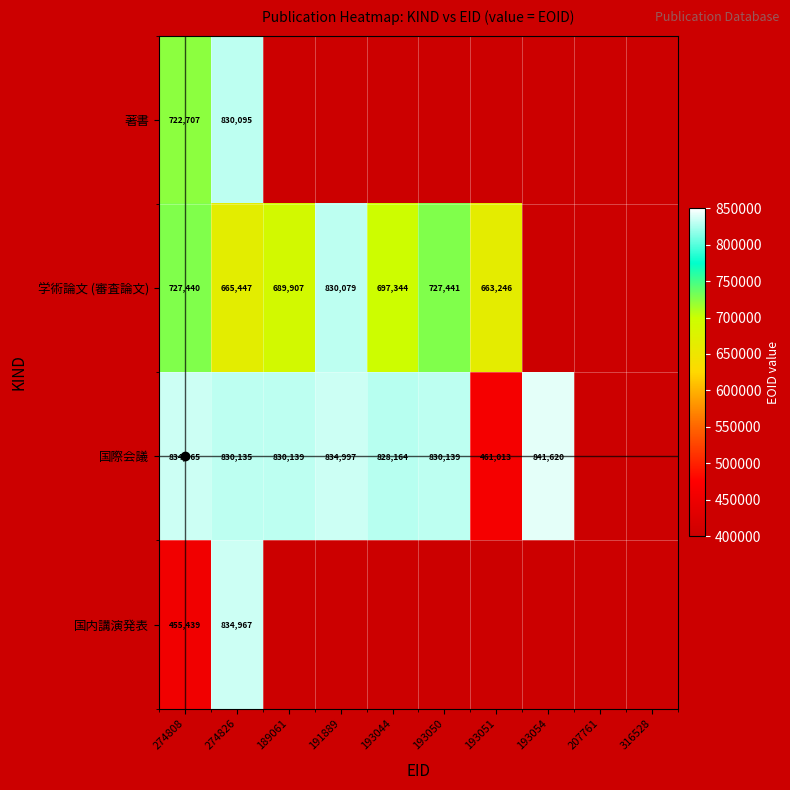

The 学術論文 (審査論文) series shows 0 at 207761. True or false?

True